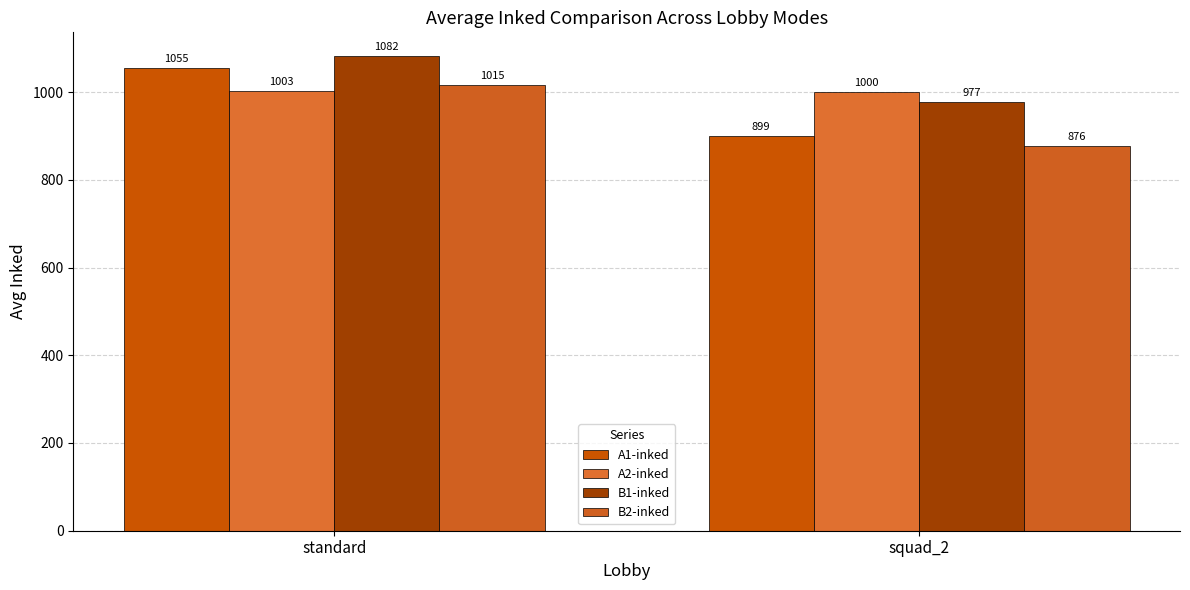

What is the difference between the A1-inked values at squad_2 and standard?

156